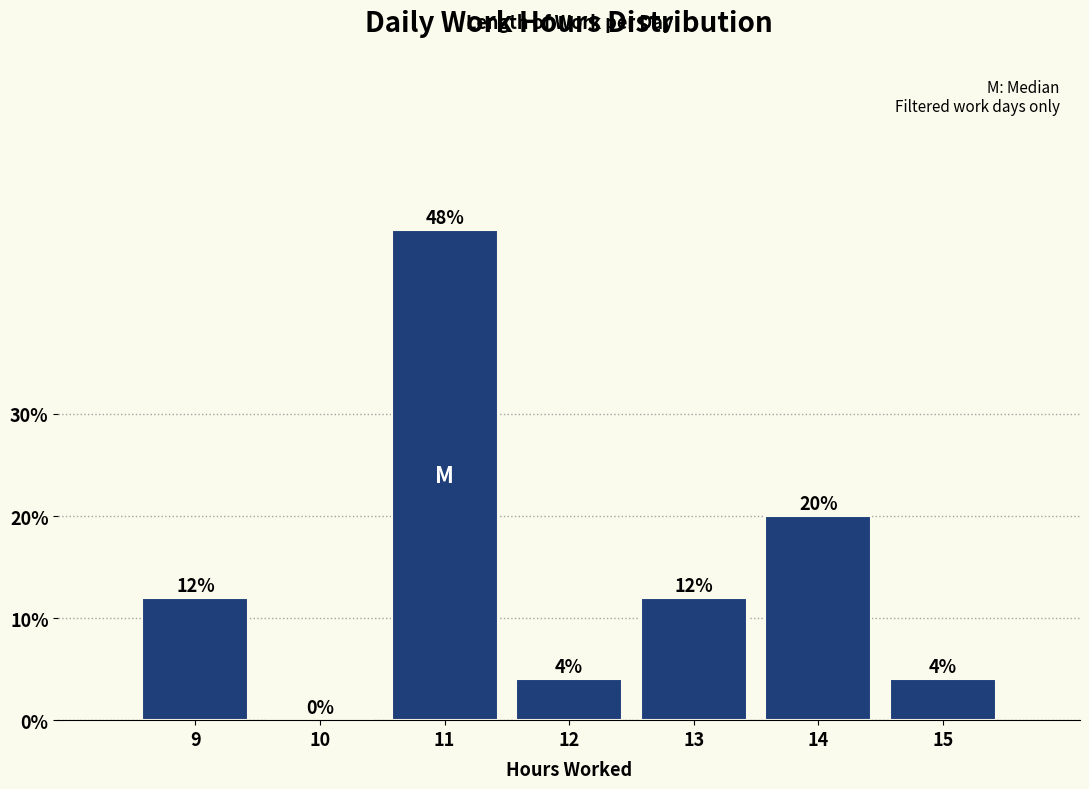

Reading right to left, extract all data points from this chart.

15=4	14=20	13=12	12=4	11=48	10=0	9=12